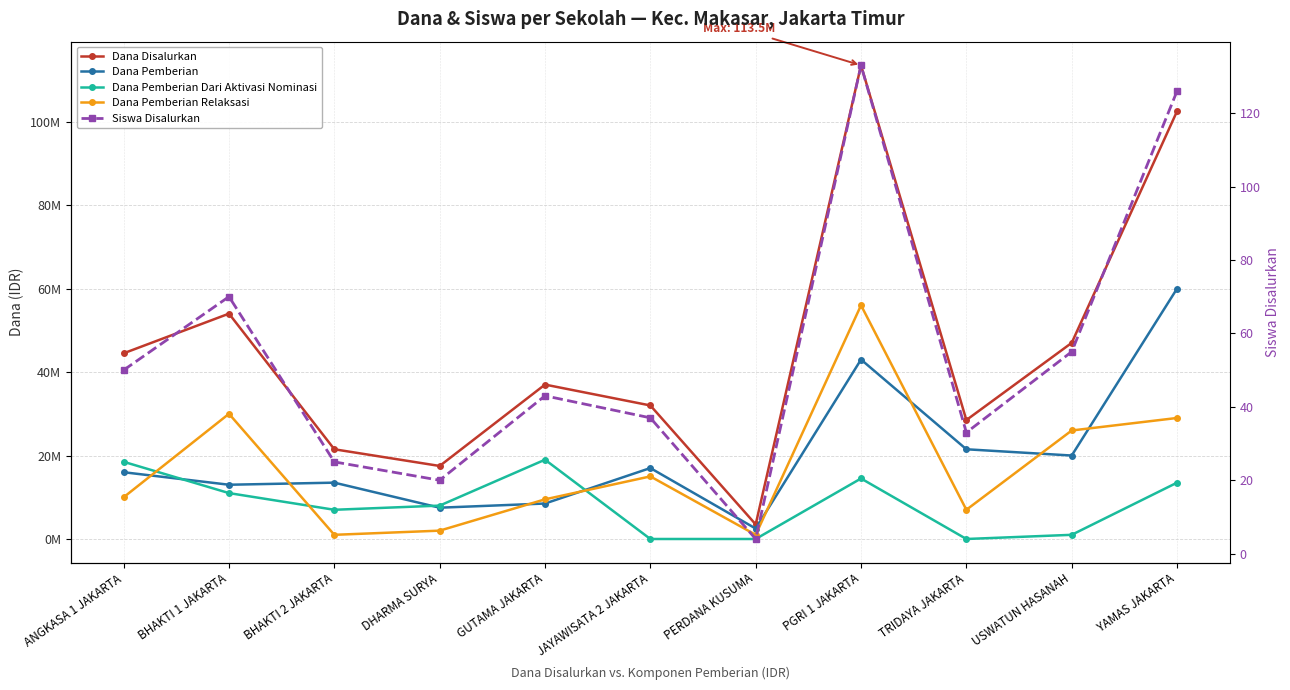

Reading left to right, extract all data points from this chart.

Dana Disalurkan: ANGKASA 1 JAKARTA=44500000	BHAKTI 1 JAKARTA=54000000	BHAKTI 2 JAKARTA=21500000	DHARMA SURYA=17500000	GUTAMA JAKARTA=37000000	JAYAWISATA 2 JAKARTA=32000000	PERDANA KUSUMA=3500000	PGRI 1 JAKARTA=113500000	TRIDAYA JAKARTA=28500000	USWATUN HASANAH=47000000	YAMAS JAKARTA=102500000
Dana Pemberian: ANGKASA 1 JAKARTA=16000000	BHAKTI 1 JAKARTA=13000000	BHAKTI 2 JAKARTA=13500000	DHARMA SURYA=7500000	GUTAMA JAKARTA=8500000	JAYAWISATA 2 JAKARTA=17000000	PERDANA KUSUMA=2500000	PGRI 1 JAKARTA=43000000	TRIDAYA JAKARTA=21500000	USWATUN HASANAH=20000000	YAMAS JAKARTA=60000000
Dana Pemberian Dari Aktivasi Nominasi: ANGKASA 1 JAKARTA=18500000	BHAKTI 1 JAKARTA=11000000	BHAKTI 2 JAKARTA=7000000	DHARMA SURYA=8000000	GUTAMA JAKARTA=19000000	JAYAWISATA 2 JAKARTA=0	PERDANA KUSUMA=0	PGRI 1 JAKARTA=14500000	TRIDAYA JAKARTA=0	USWATUN HASANAH=1000000	YAMAS JAKARTA=13500000
Dana Pemberian Relaksasi: ANGKASA 1 JAKARTA=10000000	BHAKTI 1 JAKARTA=30000000	BHAKTI 2 JAKARTA=1000000	DHARMA SURYA=2000000	GUTAMA JAKARTA=9500000	JAYAWISATA 2 JAKARTA=15000000	PERDANA KUSUMA=1000000	PGRI 1 JAKARTA=56000000	TRIDAYA JAKARTA=7000000	USWATUN HASANAH=26000000	YAMAS JAKARTA=29000000
Siswa Disalurkan: ANGKASA 1 JAKARTA=50	BHAKTI 1 JAKARTA=70	BHAKTI 2 JAKARTA=25	DHARMA SURYA=20	GUTAMA JAKARTA=43	JAYAWISATA 2 JAKARTA=37	PERDANA KUSUMA=4	PGRI 1 JAKARTA=133	TRIDAYA JAKARTA=33	USWATUN HASANAH=55	YAMAS JAKARTA=126